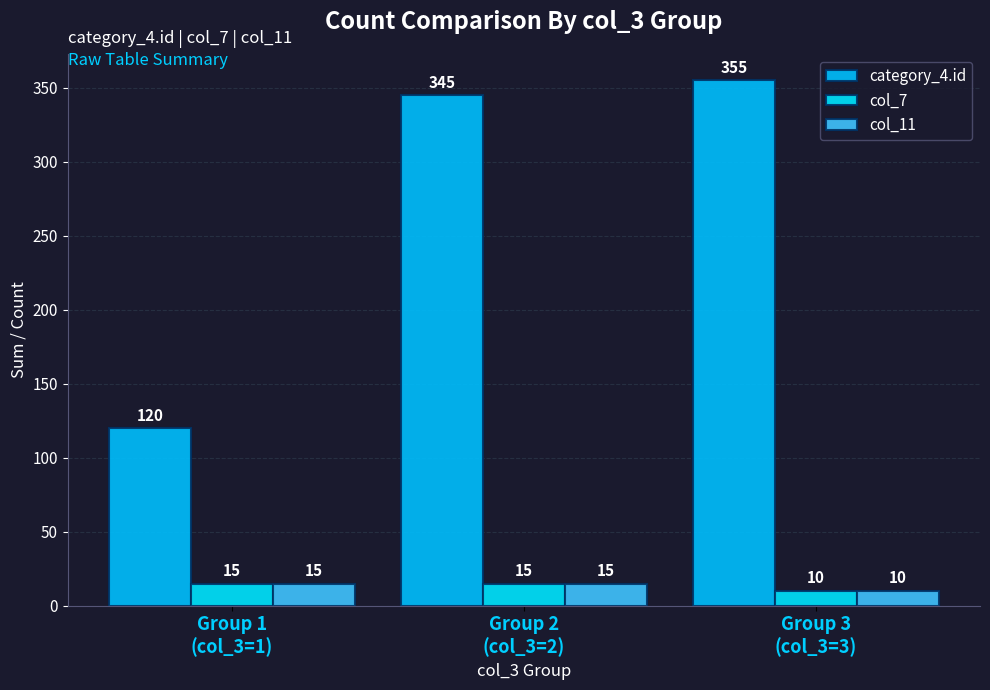

Which category has the lowest value across all series?

Group 3
(col_3=3)